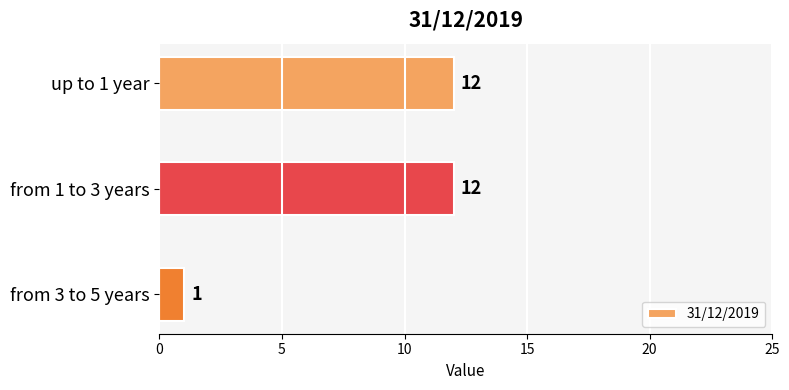

What is the label of the 1st bar from the top?

up to 1 year